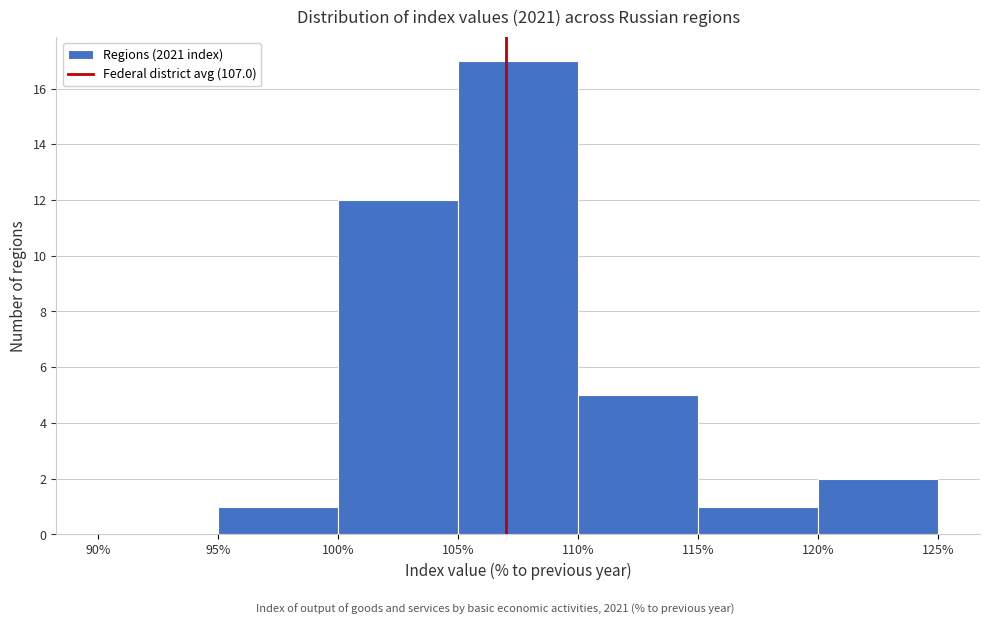

Over which range of the x-axis is the bar tallest?

105% to 110%